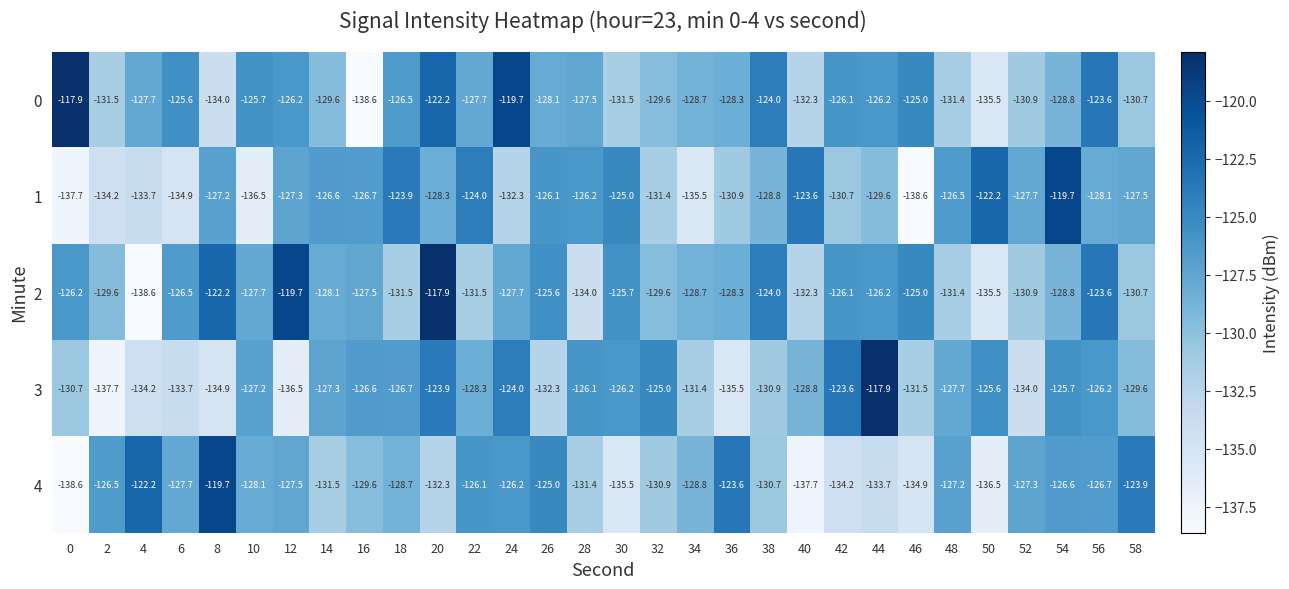

What is the sum of all 3 values?

-3869.7